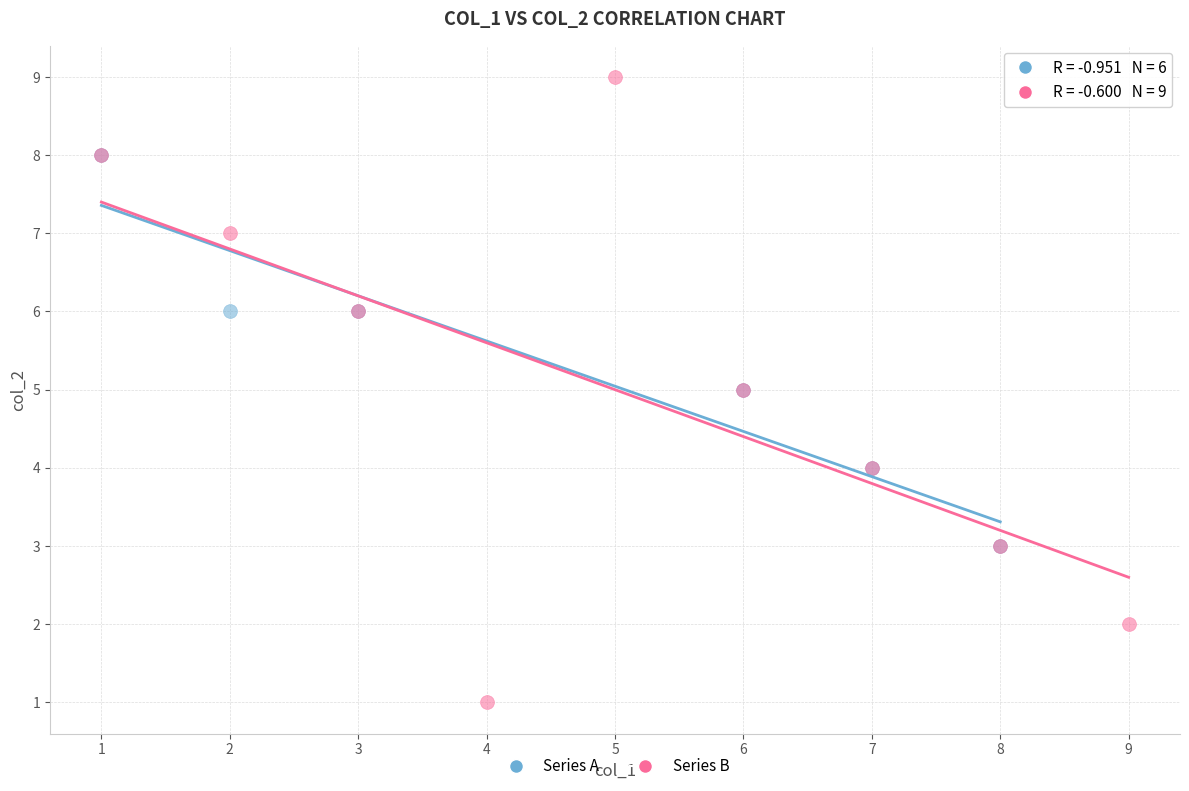

Which series reaches the minimum Y coordinate?

Series B